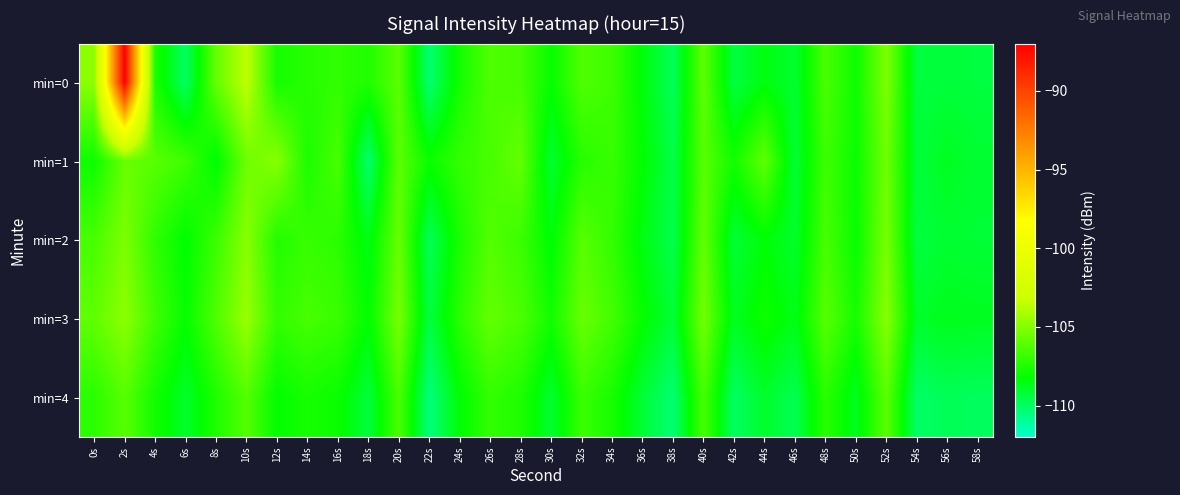

Which series has the widest spread of values?

min=0